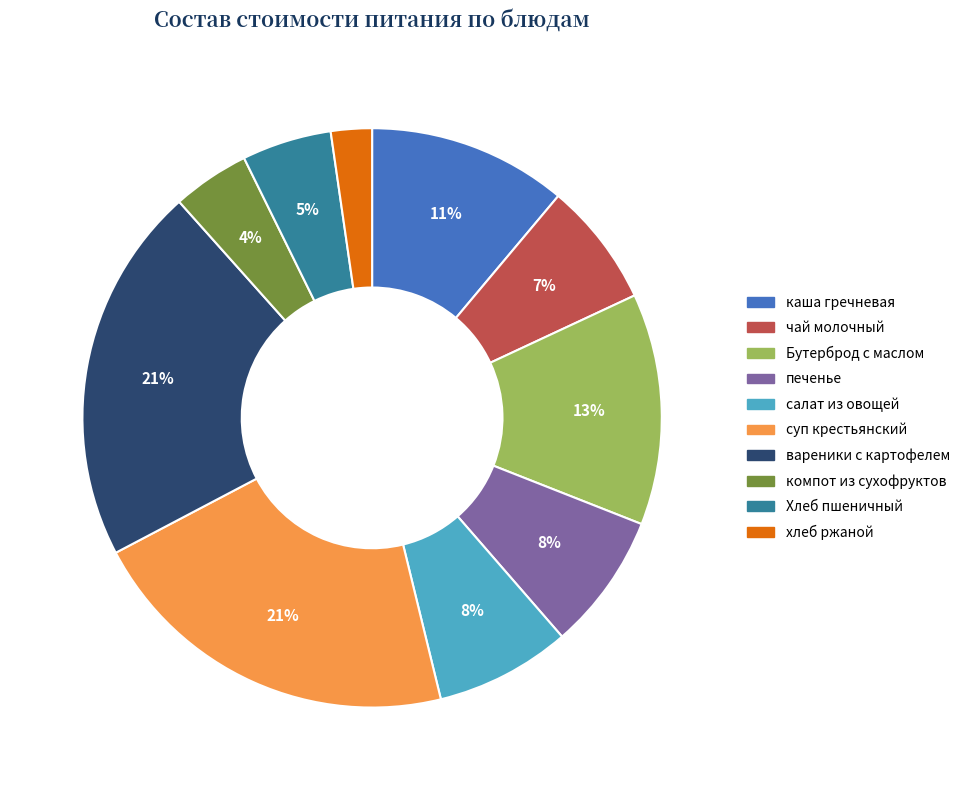

To the nearest percent, what is the average slice percentage?

10%